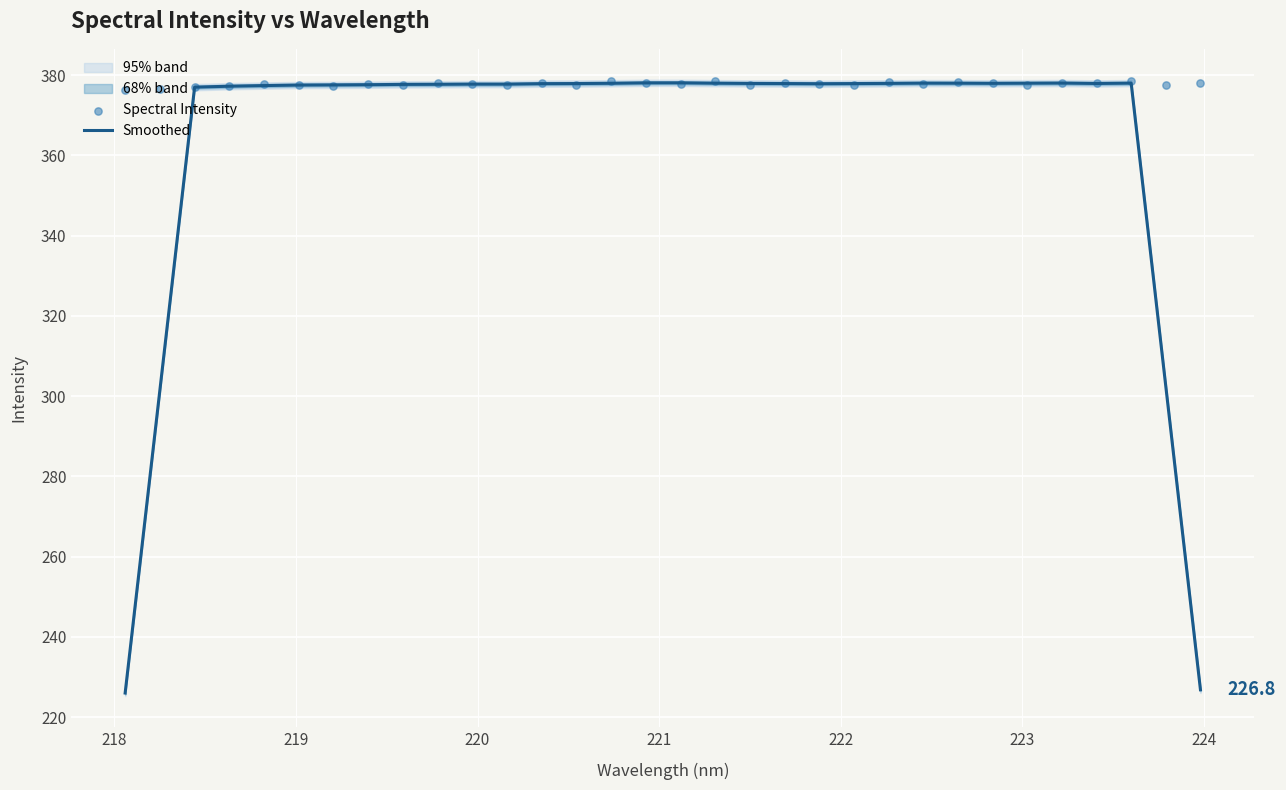

At how many categories does at least one series exceed 335?

32